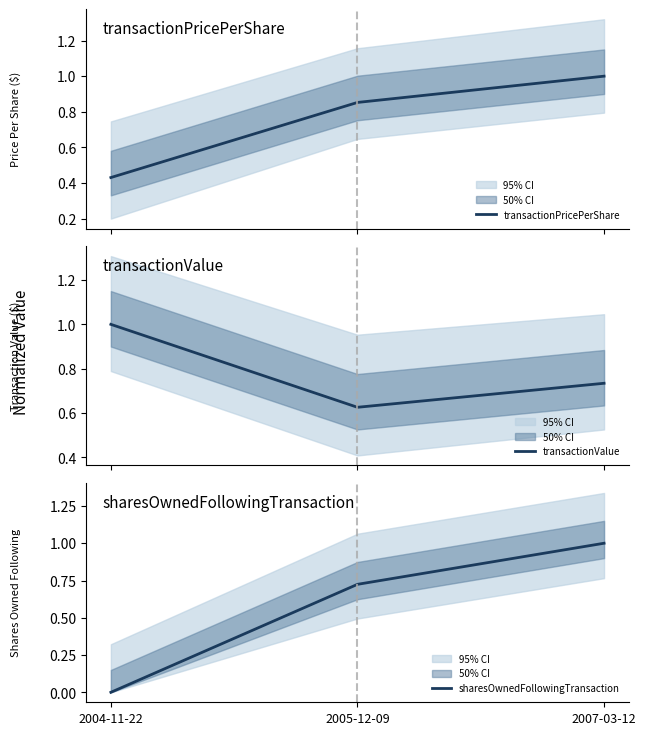

How many data points does each series have?

3